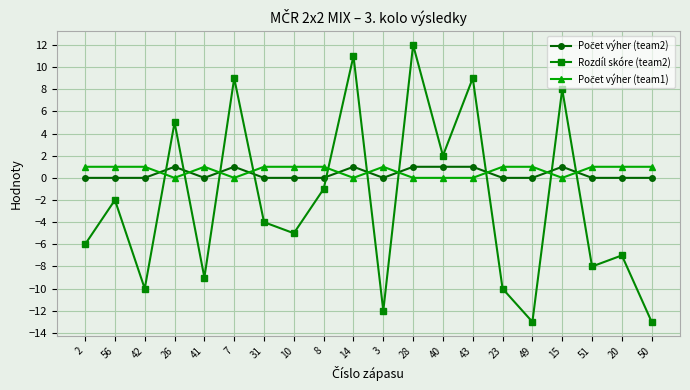

In Rozdíl skóre (team2), how many points are lower than both neighbors (excluding endpoints)?

7